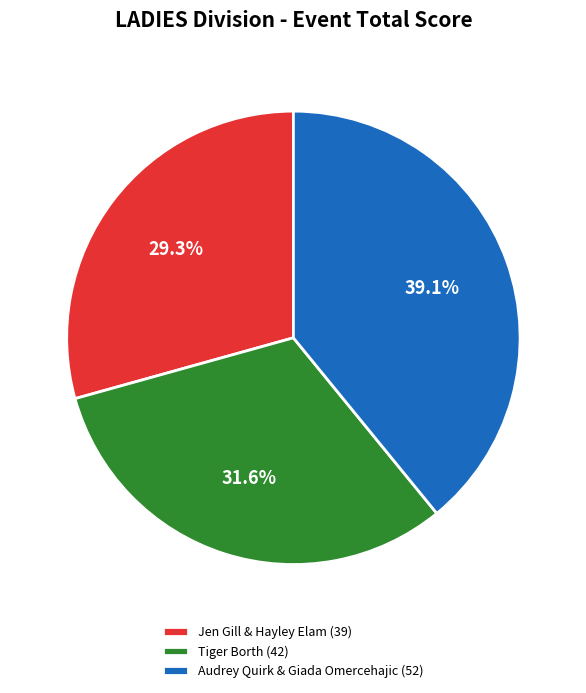

How much of the chart is everything except Jen Gill & Hayley Elam?

70.7%